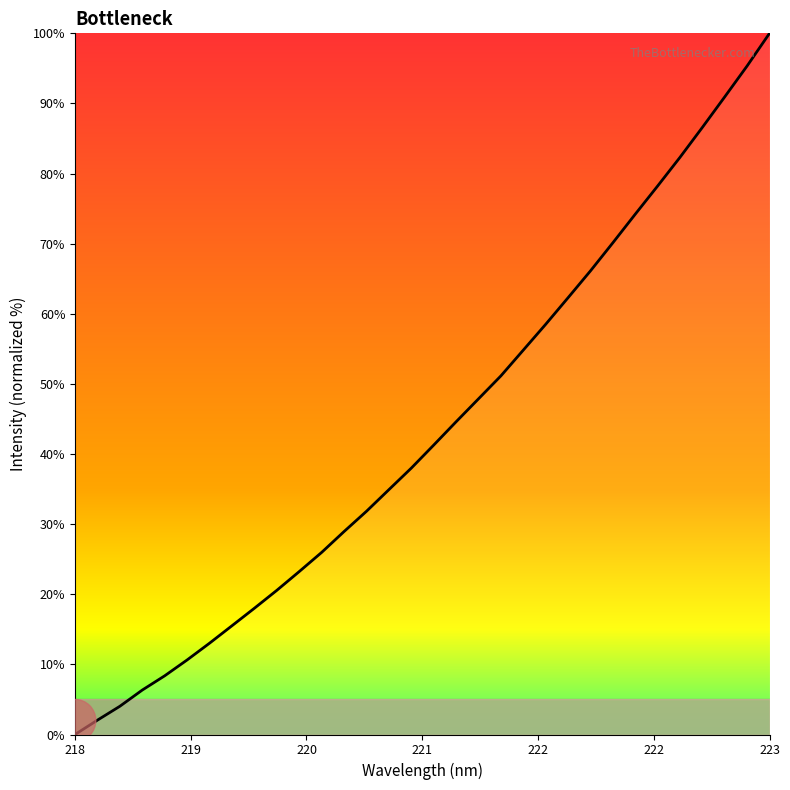

What is the difference between the maximum and minimum values?

100.0